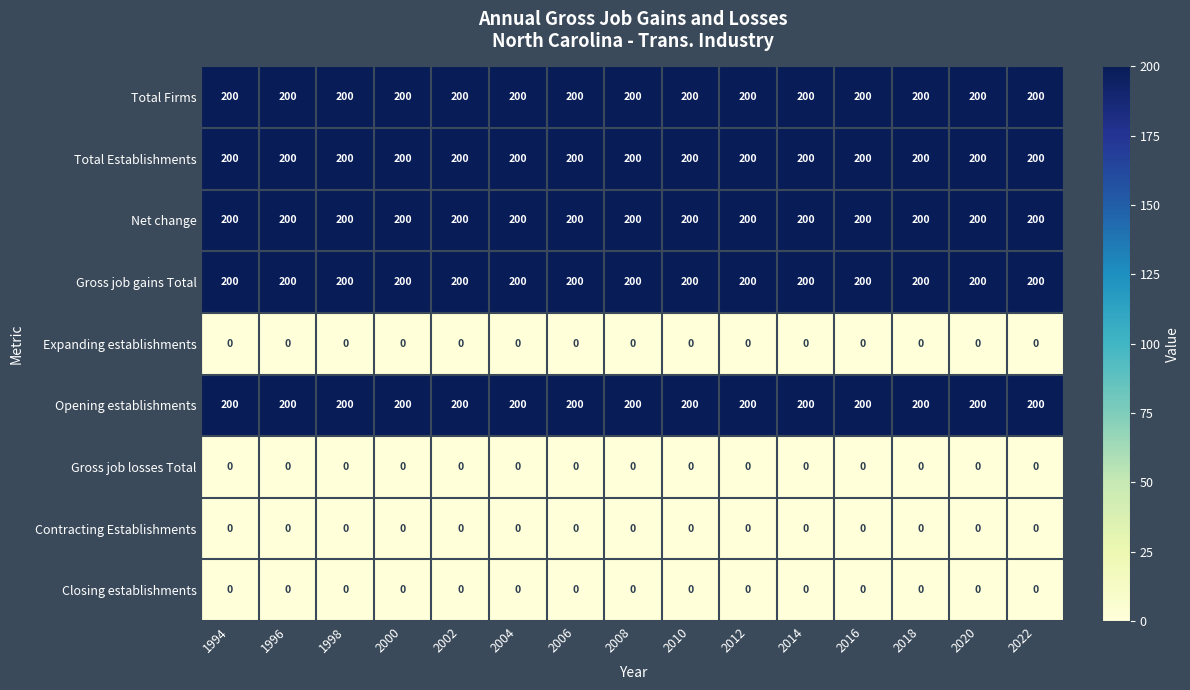

What is the sum of the Opening establishments values at 2018 and 1996?

400